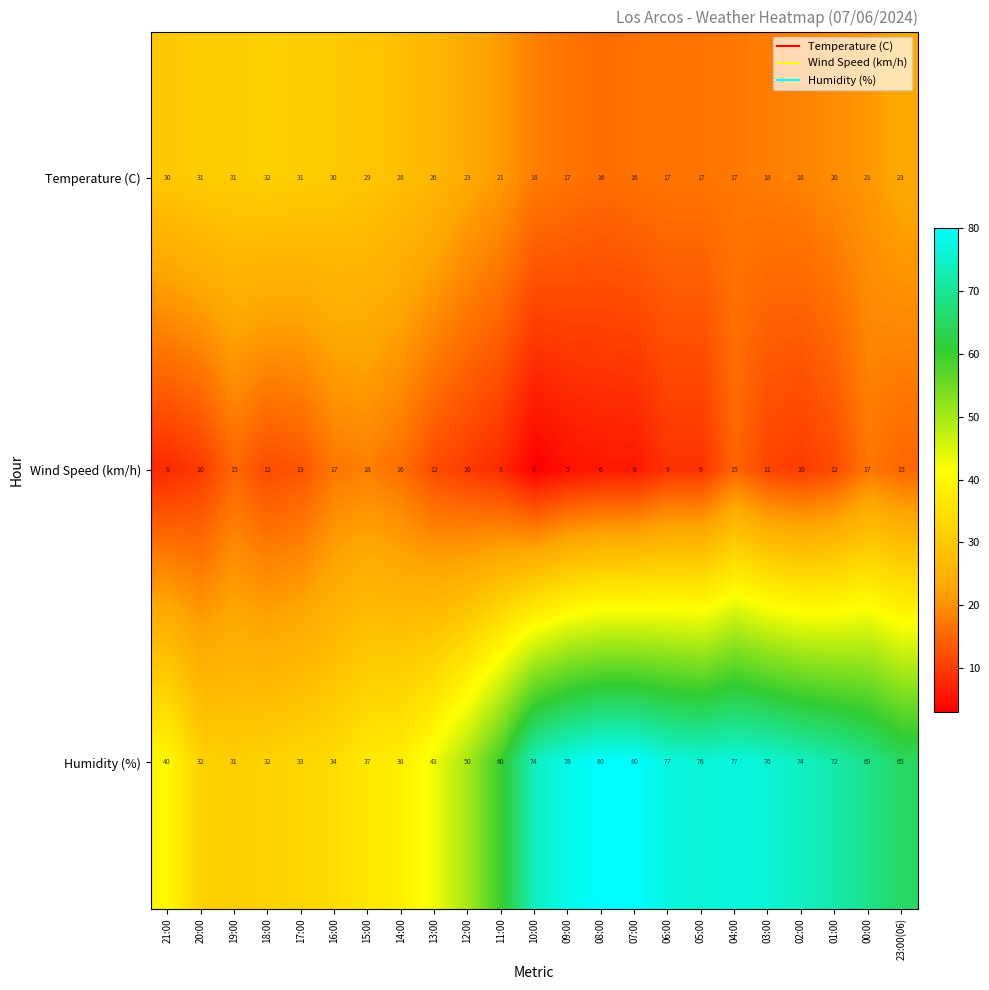

What is the sum of the Wind Speed (km/h) values at 11:00 and 18:00?

20